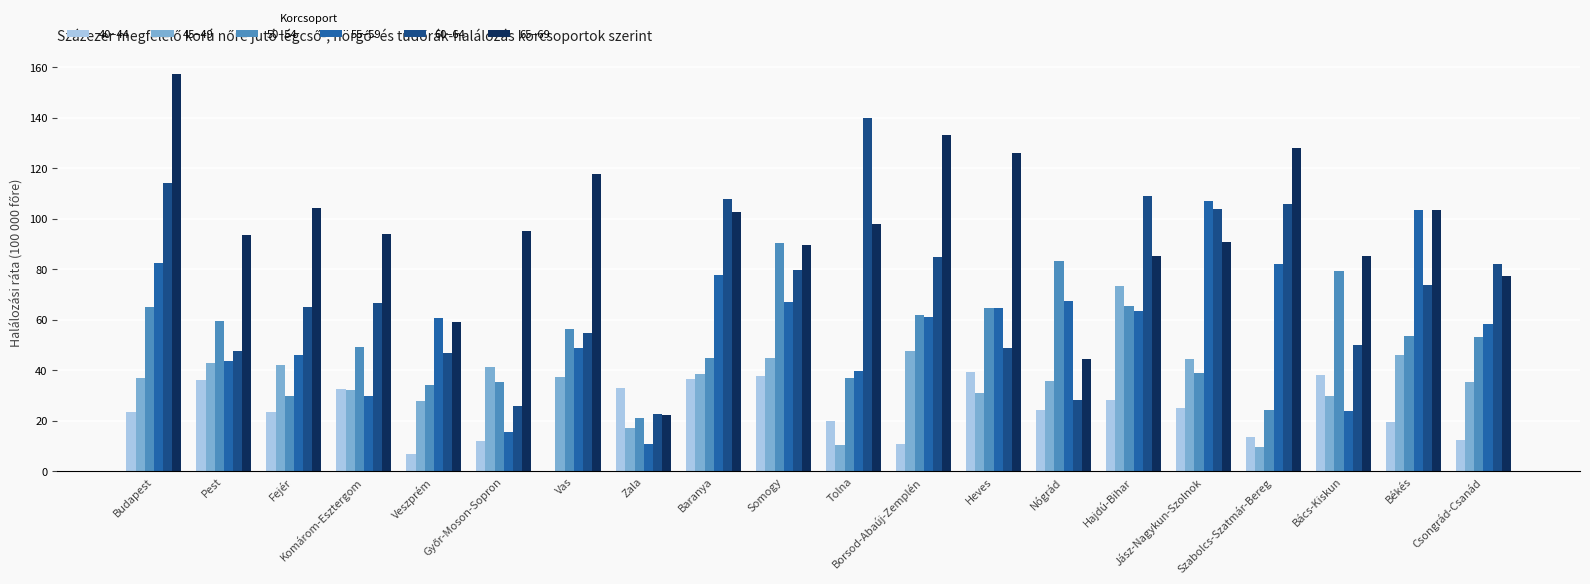

What is the highest value of the 55–59 series?

107.2